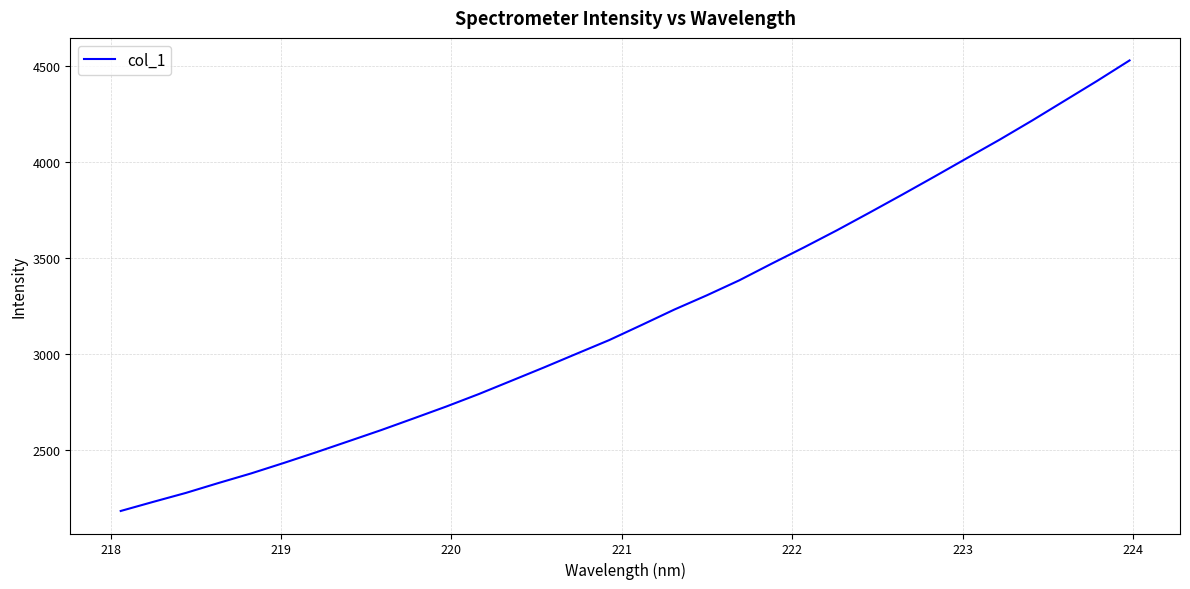

Does the chart display data point markers on the line(s)?

No